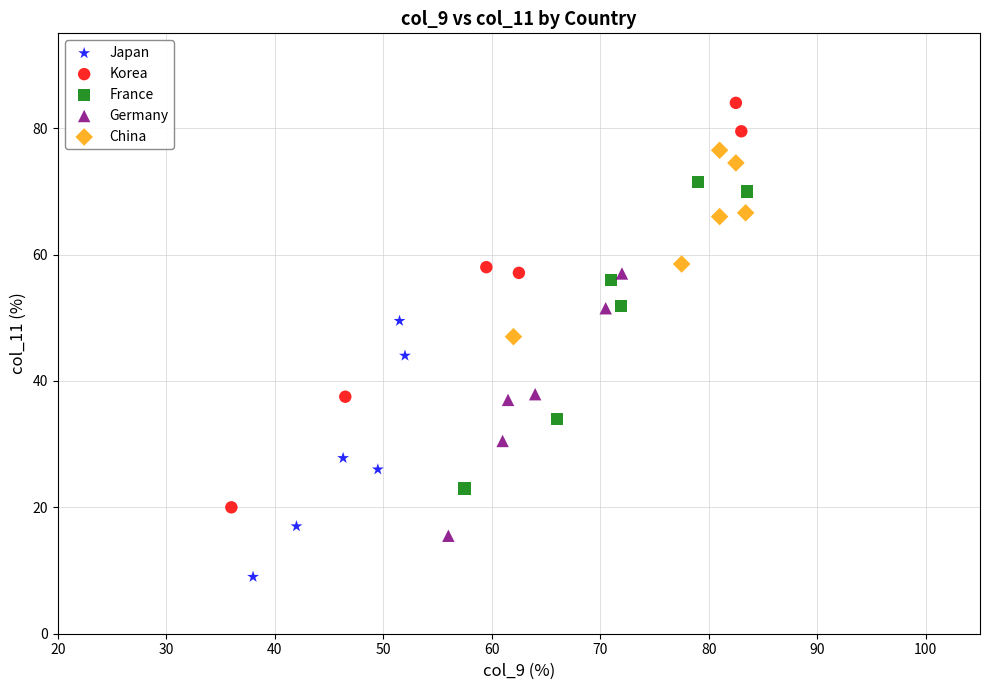

Which series has the largest Y range (max minus min)?

Korea